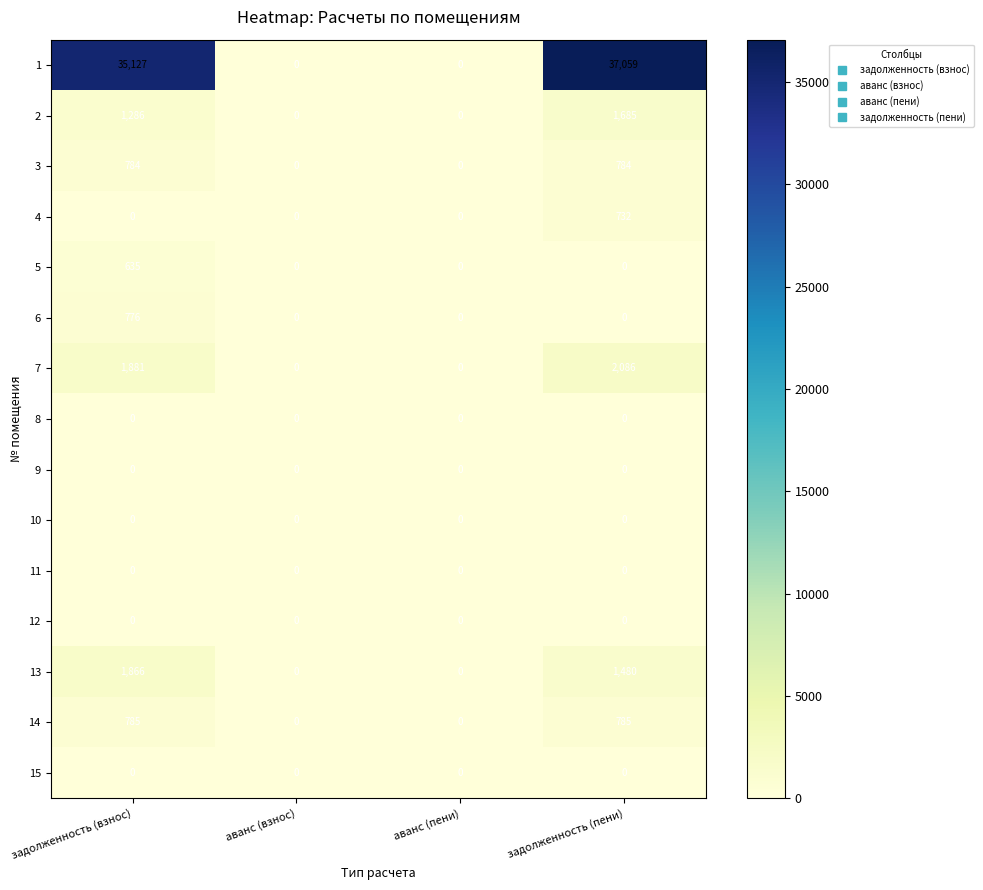

Which series has the largest total across all categories?

1